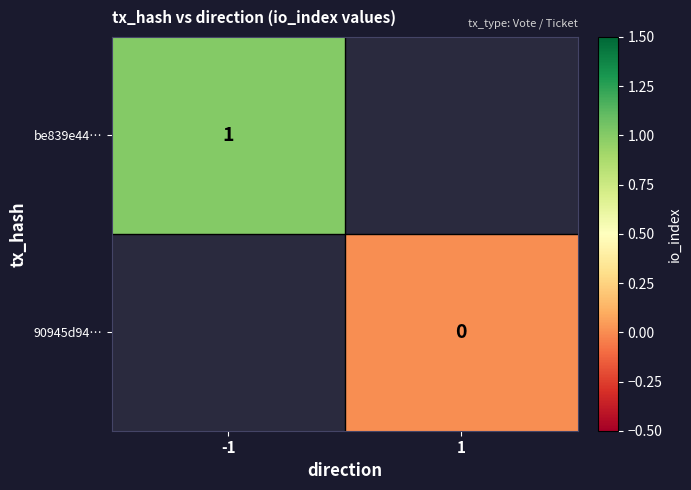

How many series are shown in this chart?

2